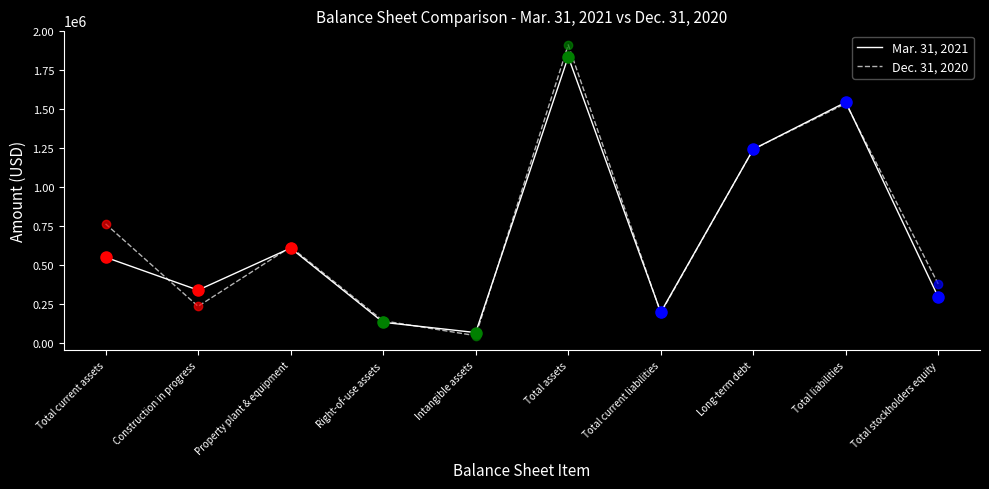

What is the minimum value shown in the chart?

46102